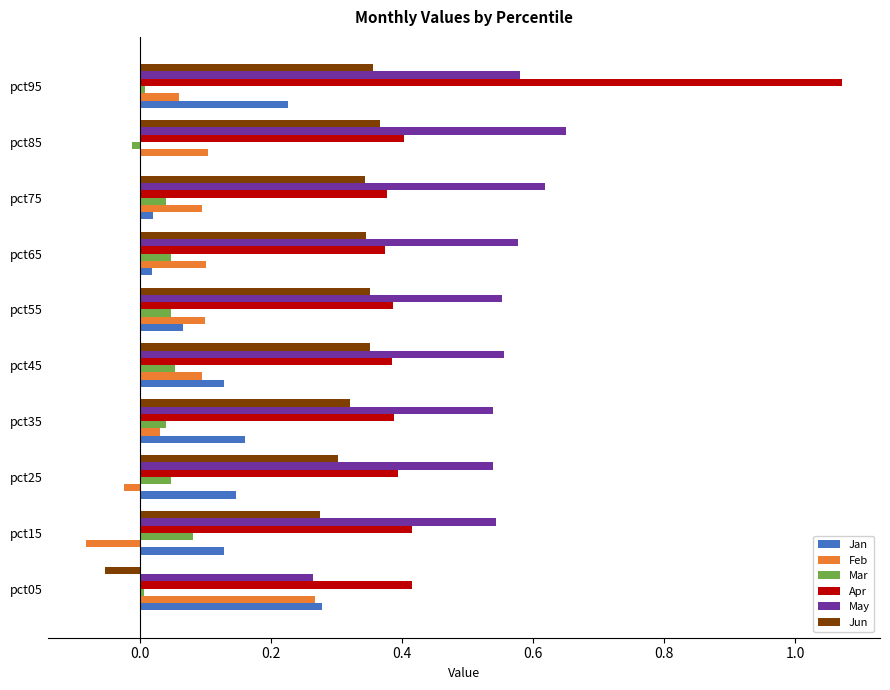

At which category is the sum across all series the highest?

pct95